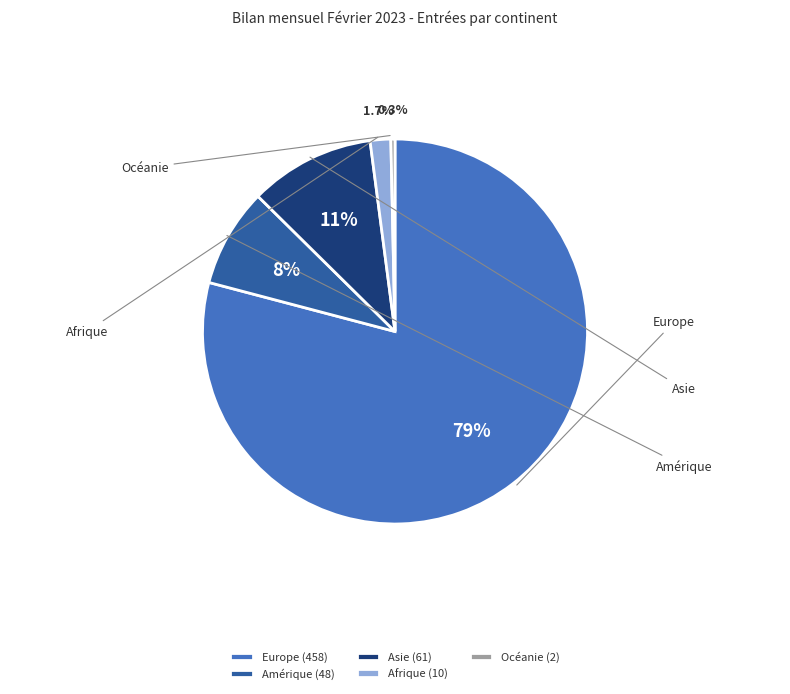

True or false: Océanie accounts for 0% of the total.

True